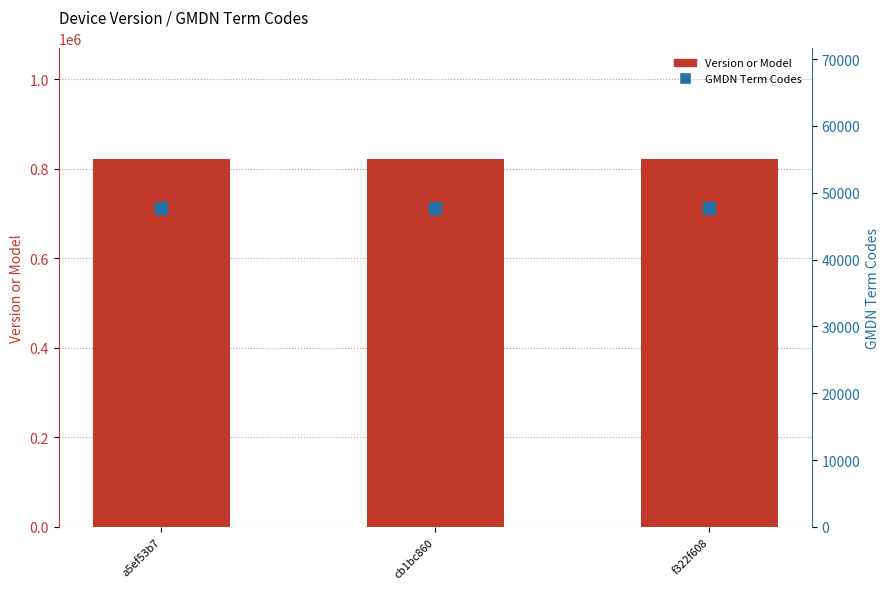

Is it true that GMDN Term Codes equals 78319 at cb1bc860?

False